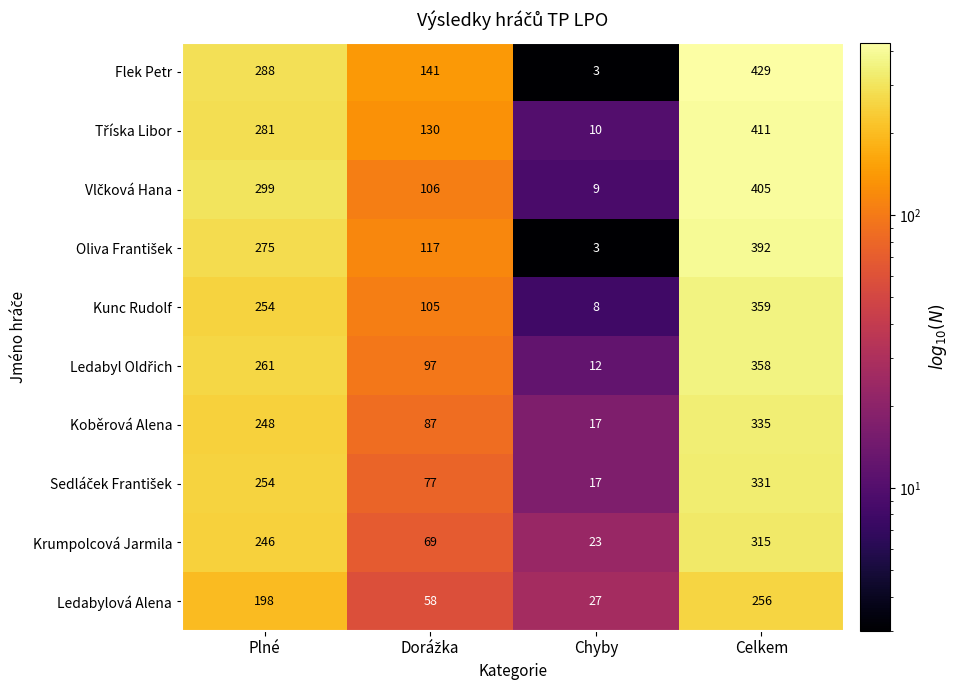

At which label is Flek Petr closest to 216?

Plné